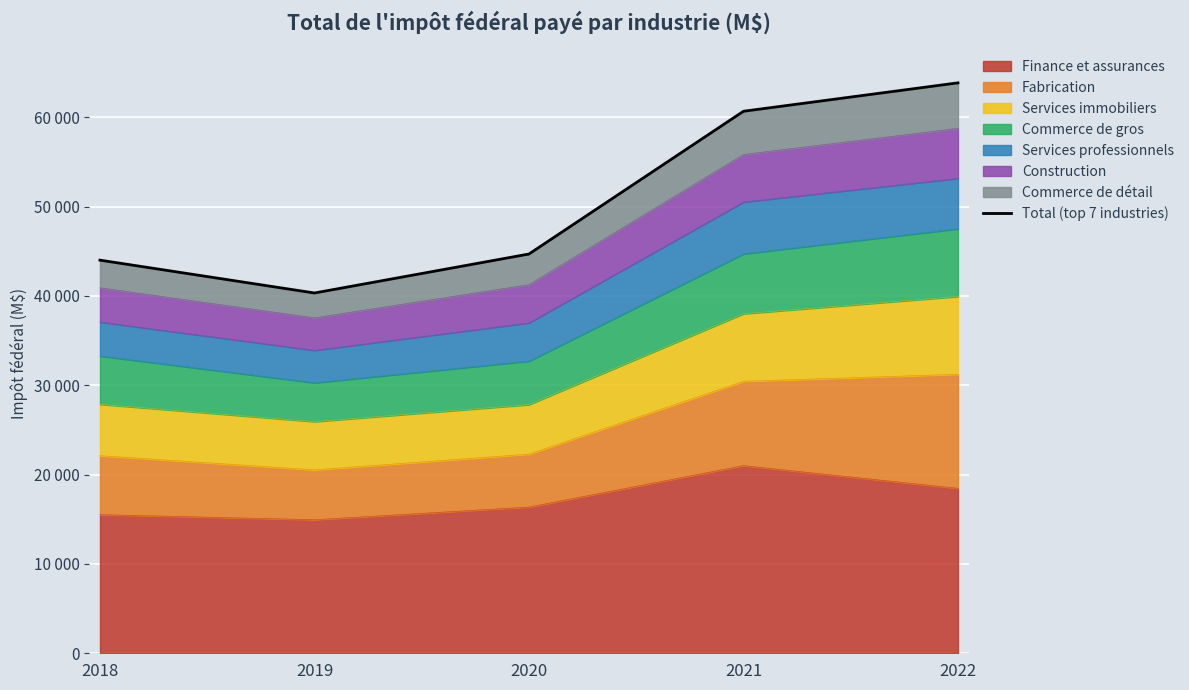

Reading left to right, extract all data points from this chart.

2018=44005	2019=40328	2020=44691	2021=60669	2022=63850